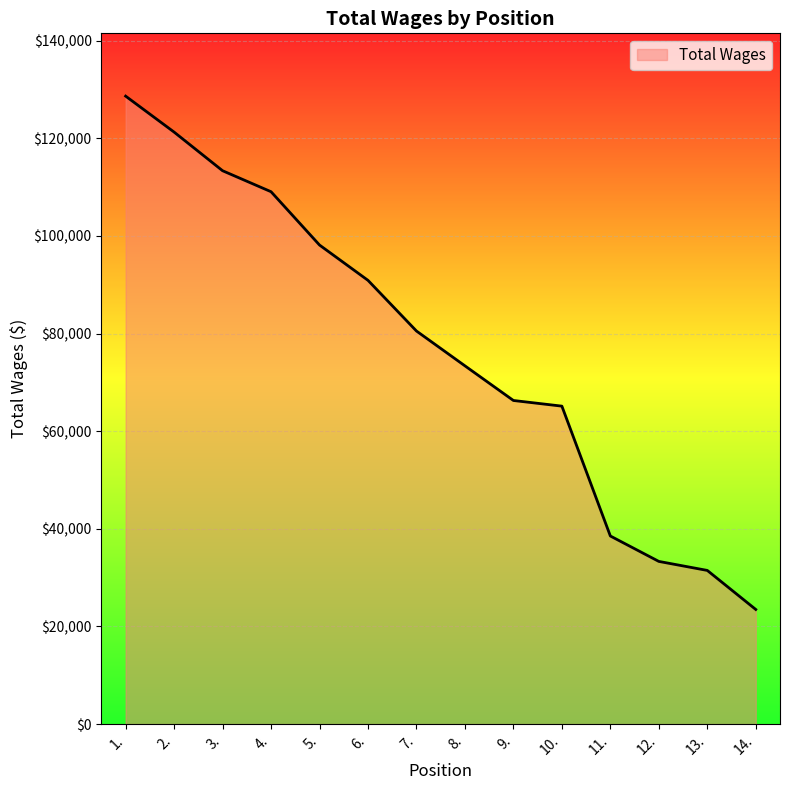

Which label corresponds to the largest value in the chart?

1.